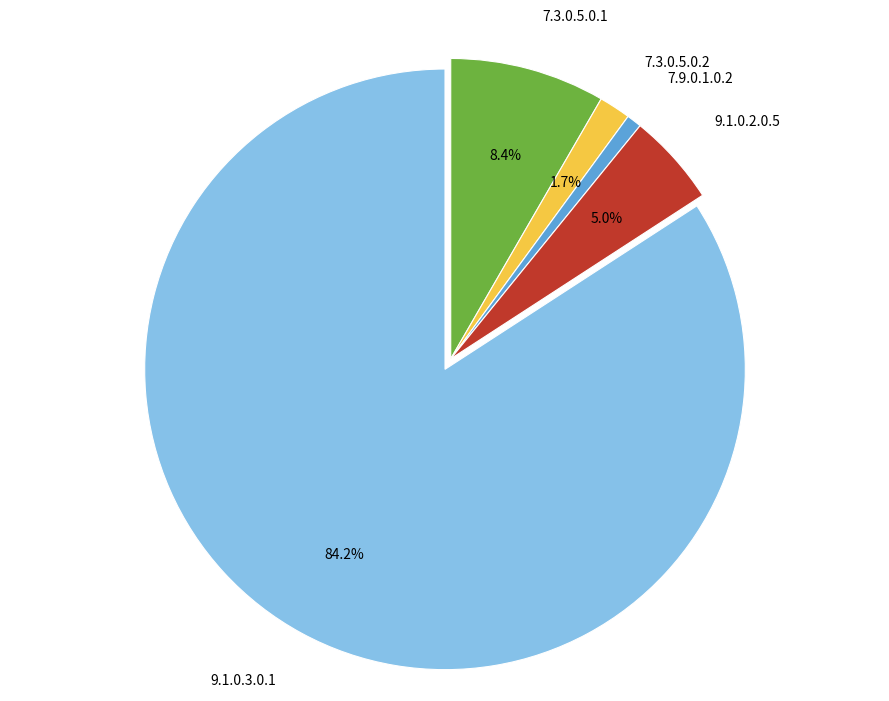

How many segments does this pie chart have?

5